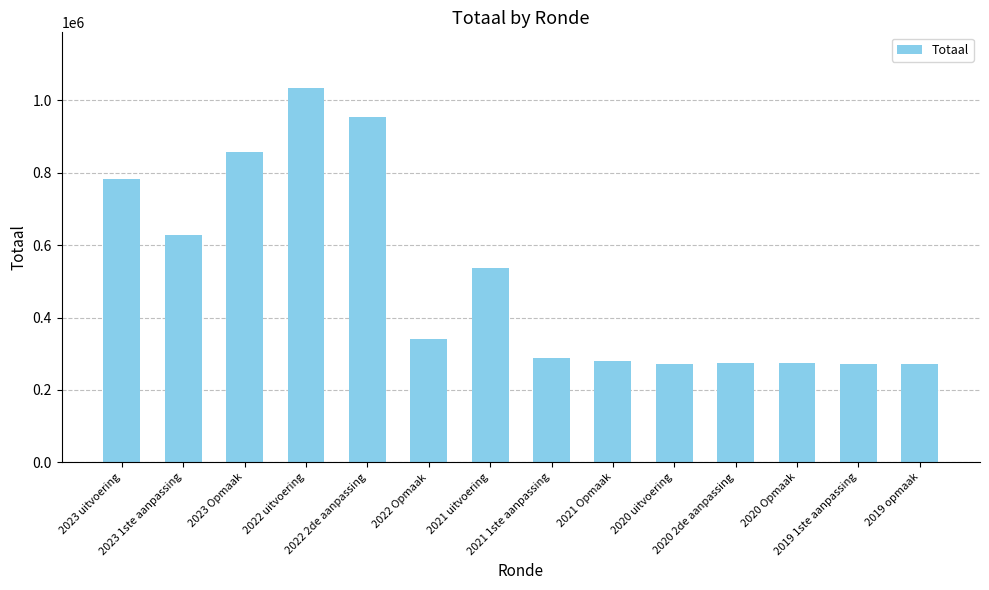

What is the sum of all values?

7064629